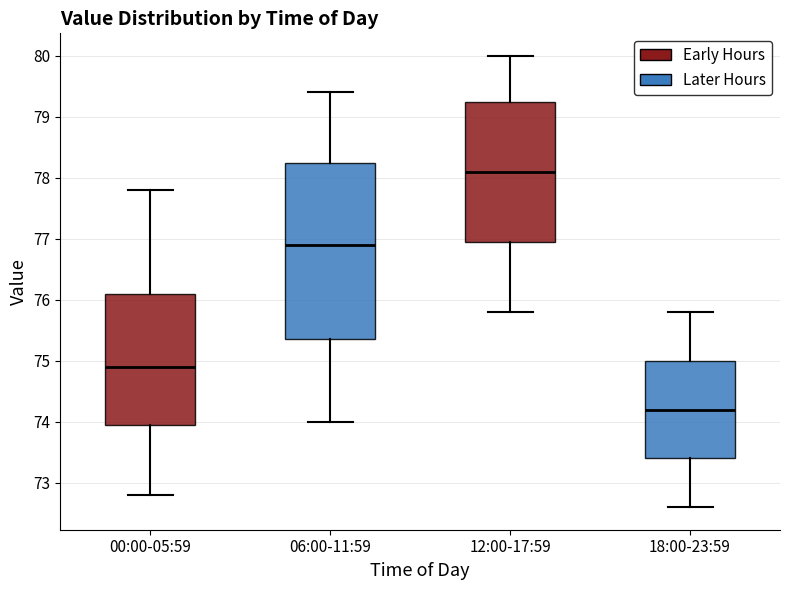

Where does the upper whisker of the box for 00:00-05:59 end on the y-axis? The values are not printed on the chart, so give them approximately, as read against the axis.

77.8